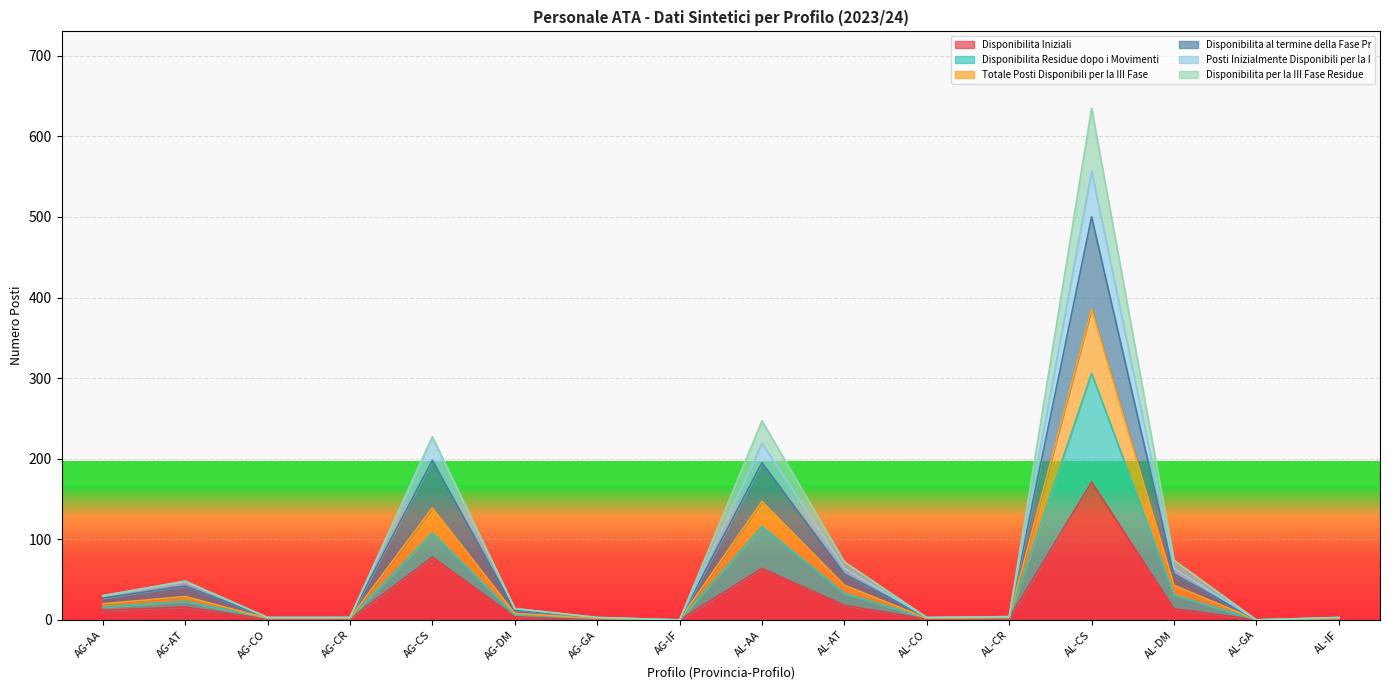

At which label does Disponibilita Iniziali reach its peak?

AL-CS